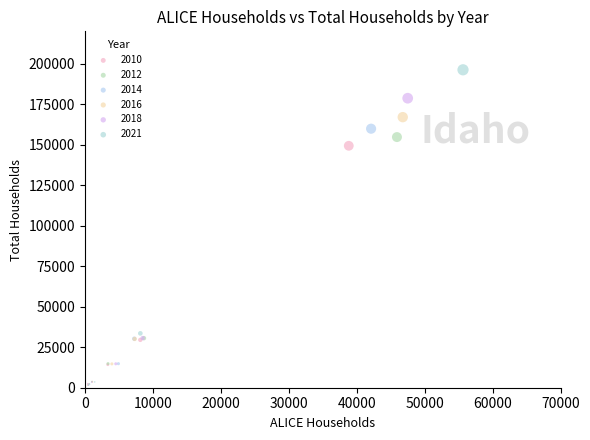

Which series has the widest spread of Y values?

2021